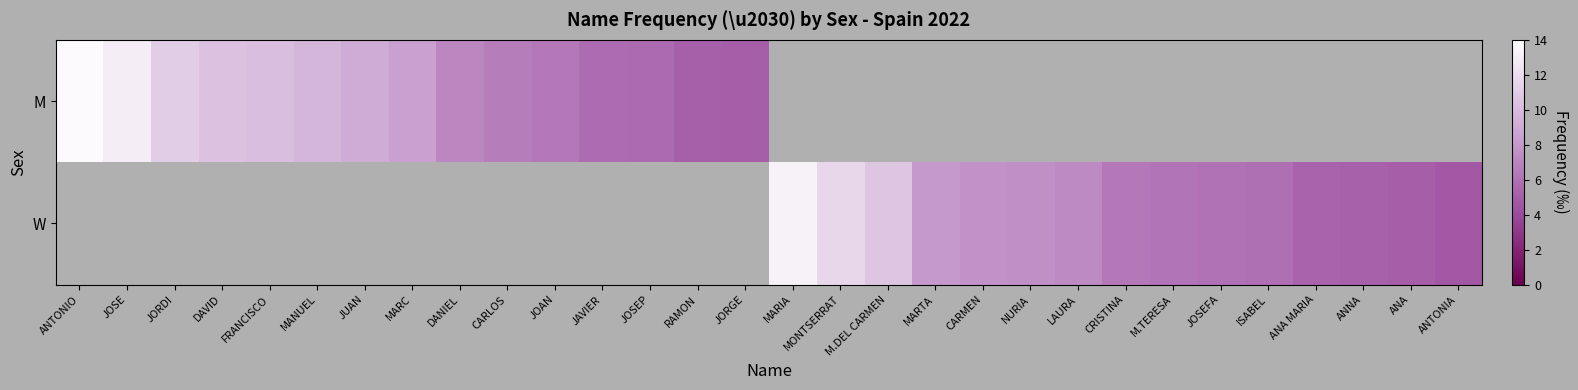

At how many categories does at least one series exceed 13?

2